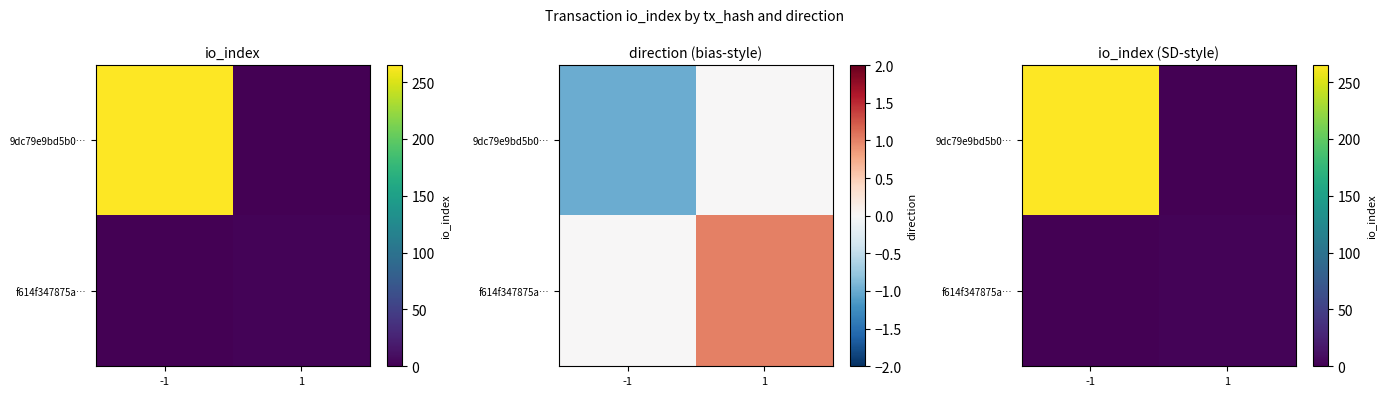

Rank the series by their average value, from lowest to highest.

f614f347875a…, 9dc79e9bd5b0…